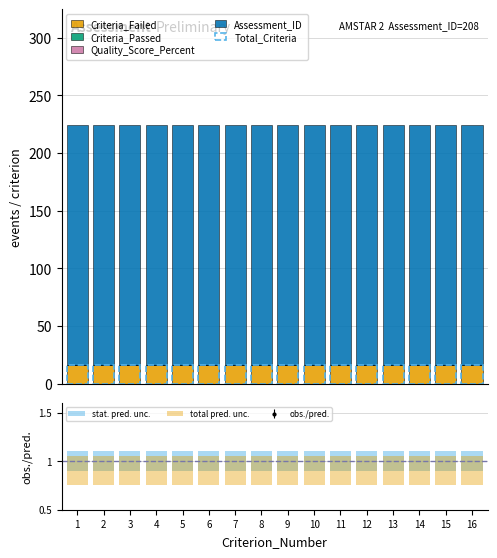

What are all the series names shown in the legend?

Total_Criteria, Criteria_Passed, Criteria_Failed, Quality_Score_Percent, Assessment_ID